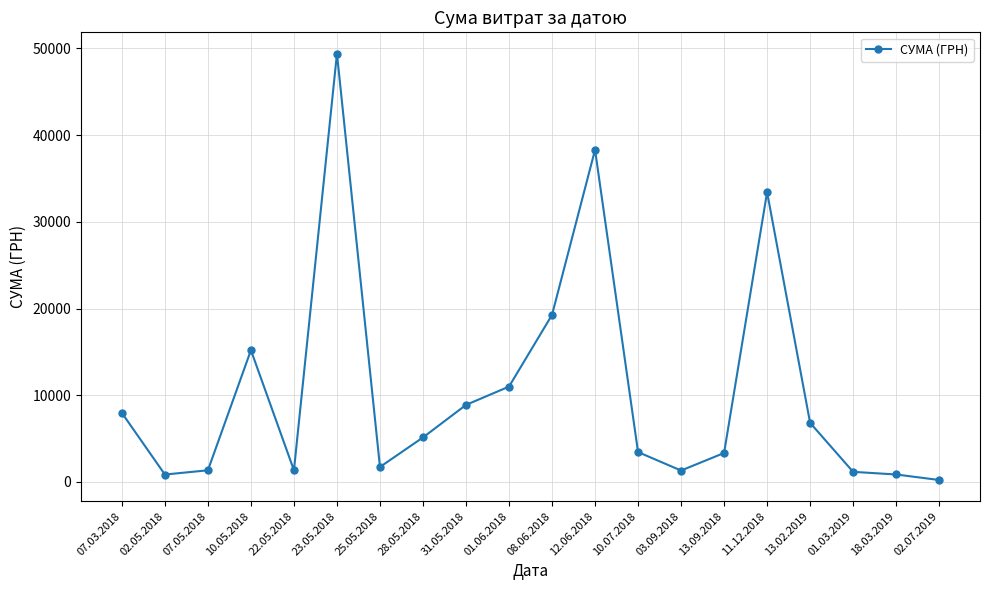

What is the average value?

10554.7